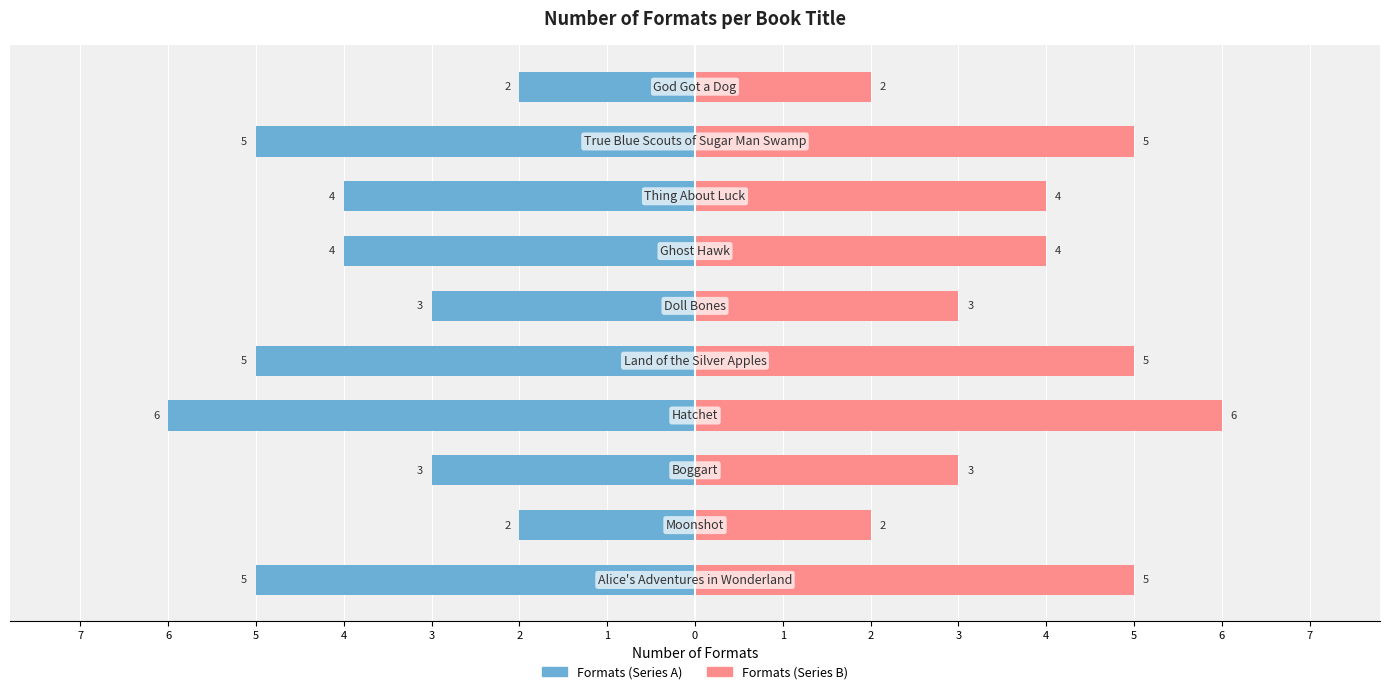

What is the difference between the Number of Formats (Left) values at 3 and 5?

2